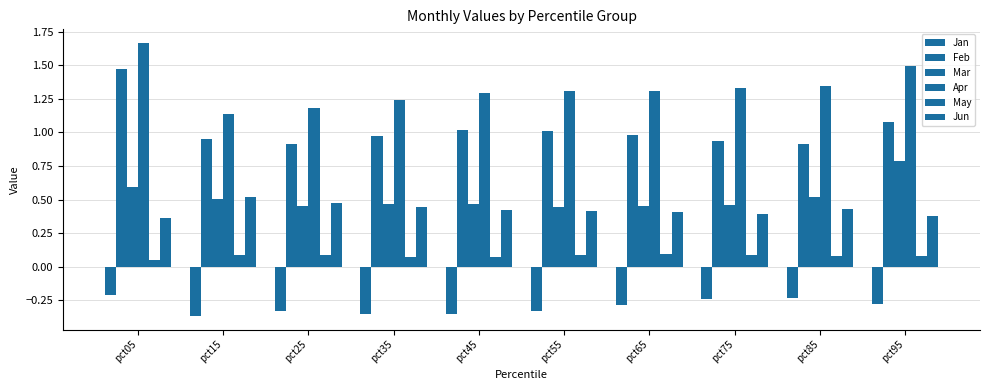

Count the number of data series in this chart.

6